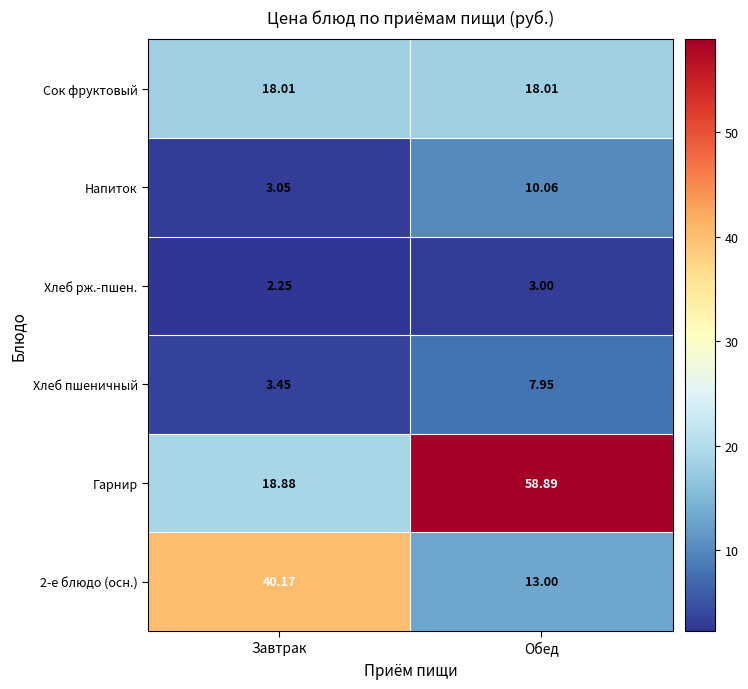

Which label corresponds to the largest value in the chart?

Обед